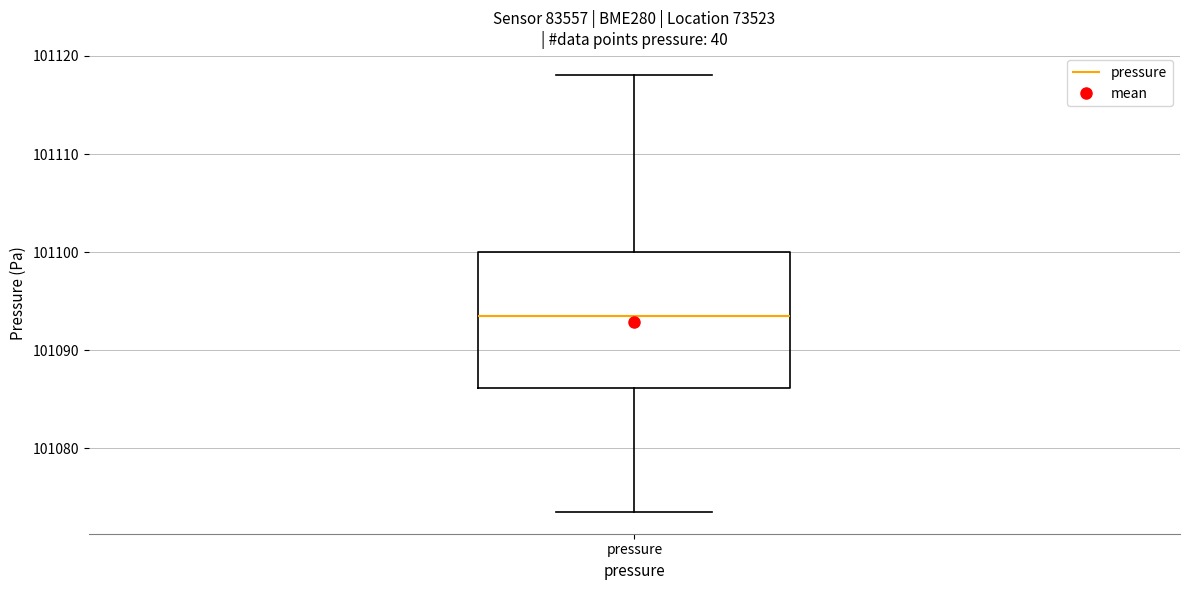

Read this box plot against the y-axis: the position of the median line, the range covered by the box, and the ends of both whiskers. The values are not printed on the chart, so give them approximately, as read against the axis.

median 101093, box 101086 to 101100, whiskers 101074 to 101118